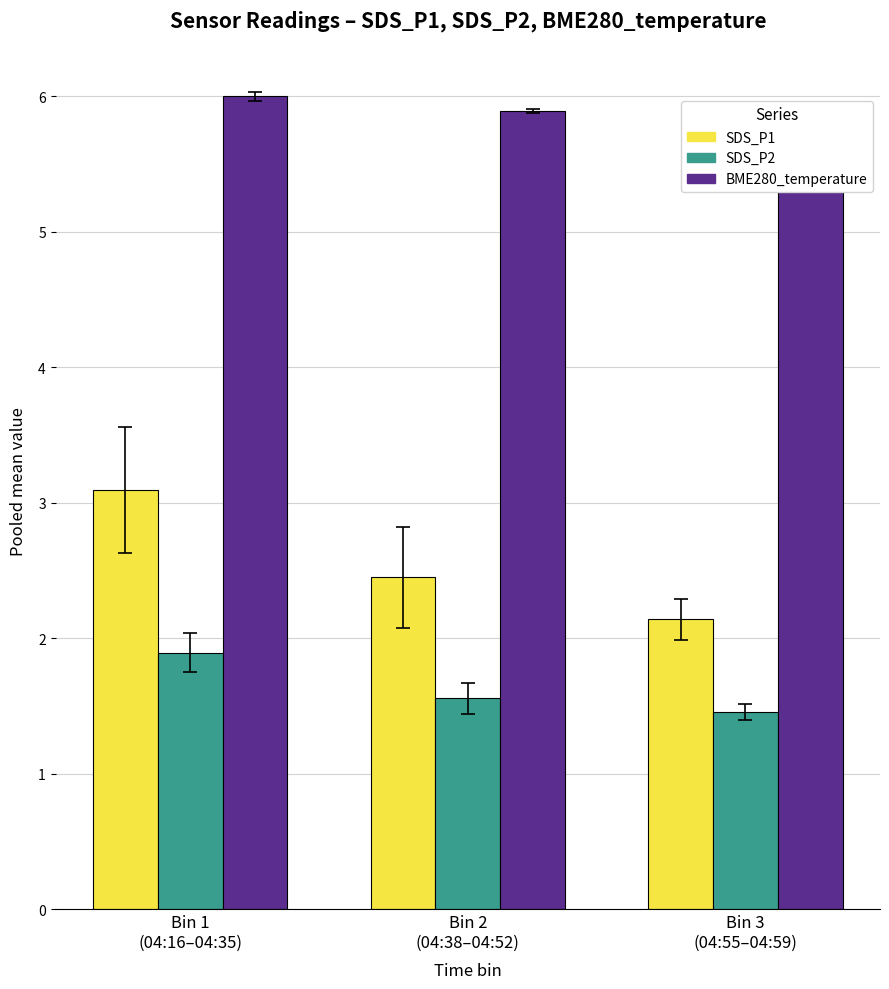

Which series changed the most between Bin 1
(04:16–04:35) and Bin 3
(04:55–04:59)?

SDS_P1